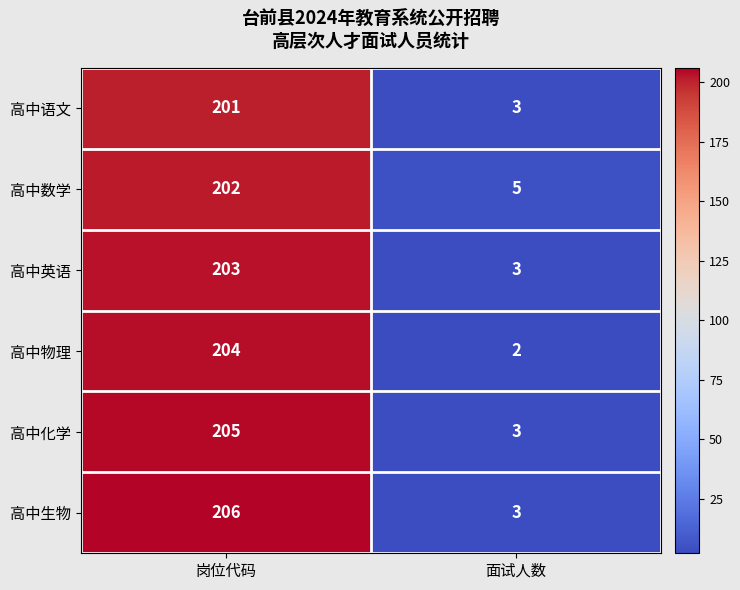

Which series has the largest range (max minus min)?

高中生物